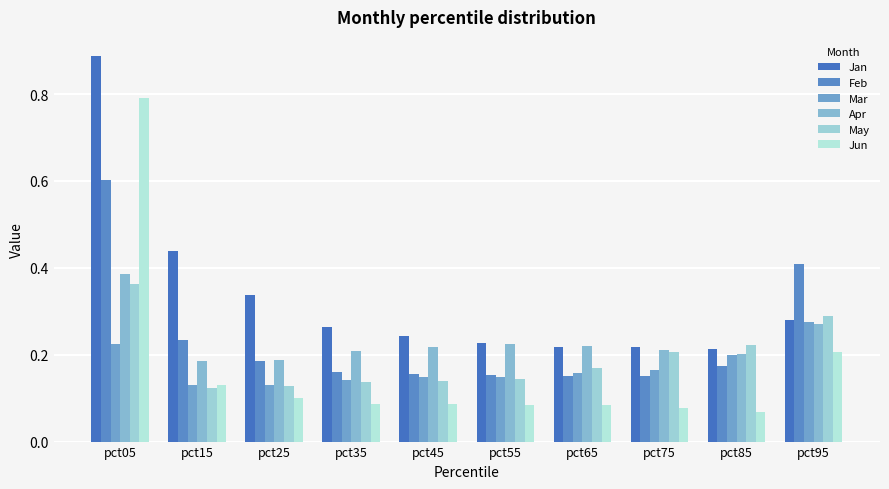

How many distinct data groups are displayed?

6